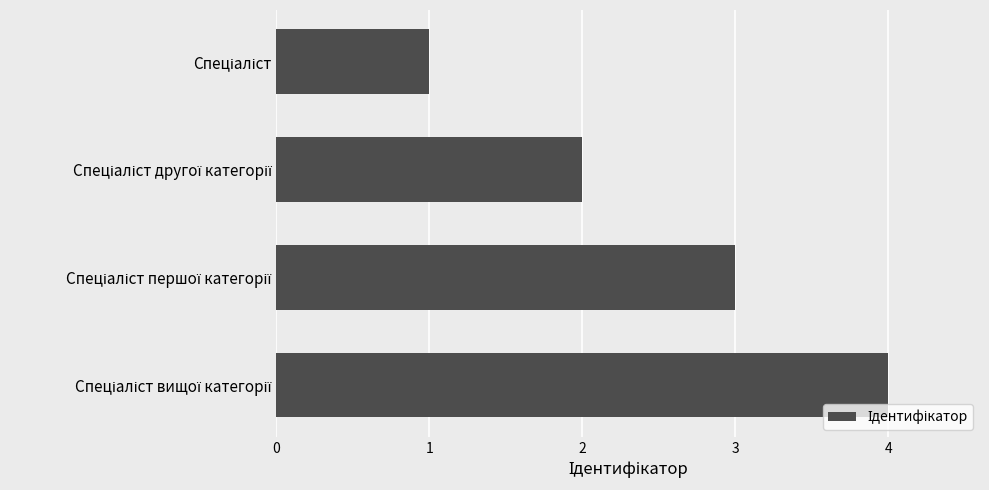

What is the difference between the maximum and minimum values?

3